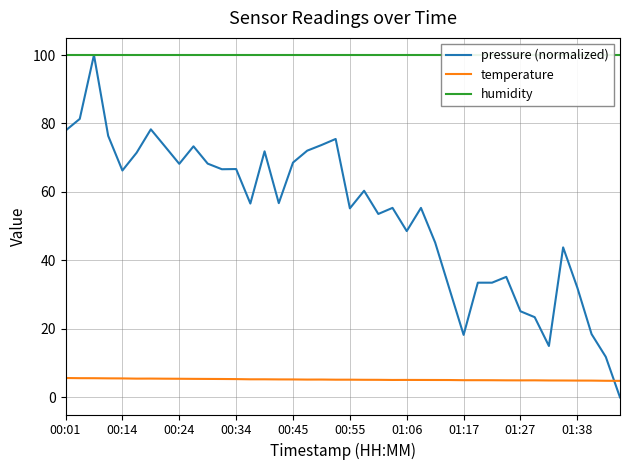

The value of pressure (normalized) at 31 is 52.4. True or false?

False